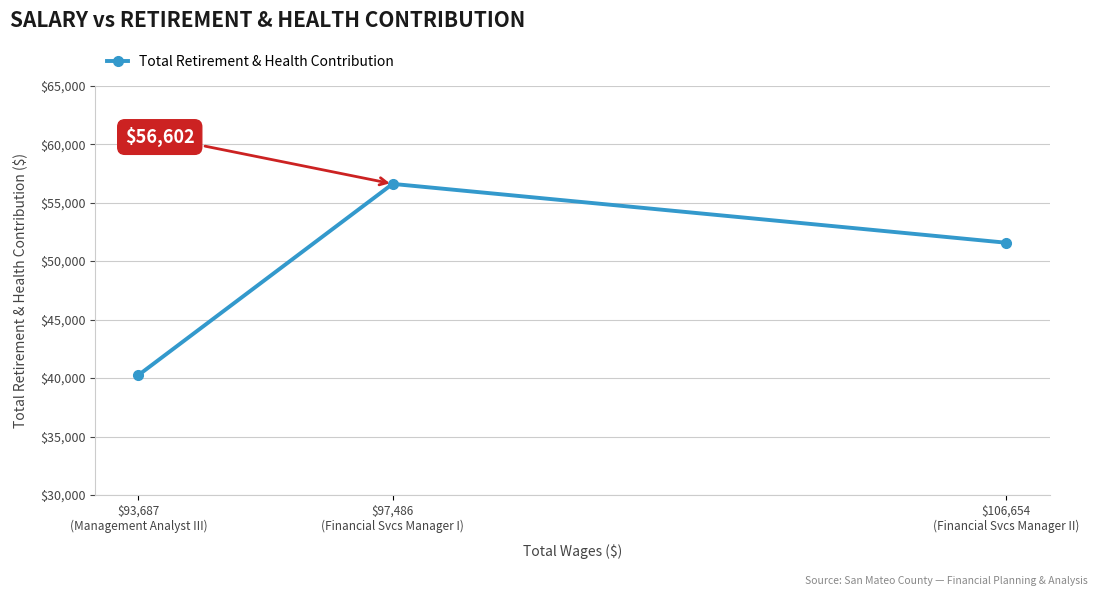

What is the change in value from $106,654
(Financial Svcs Manager II) to $97,486
(Financial Svcs Manager I)?

+5031